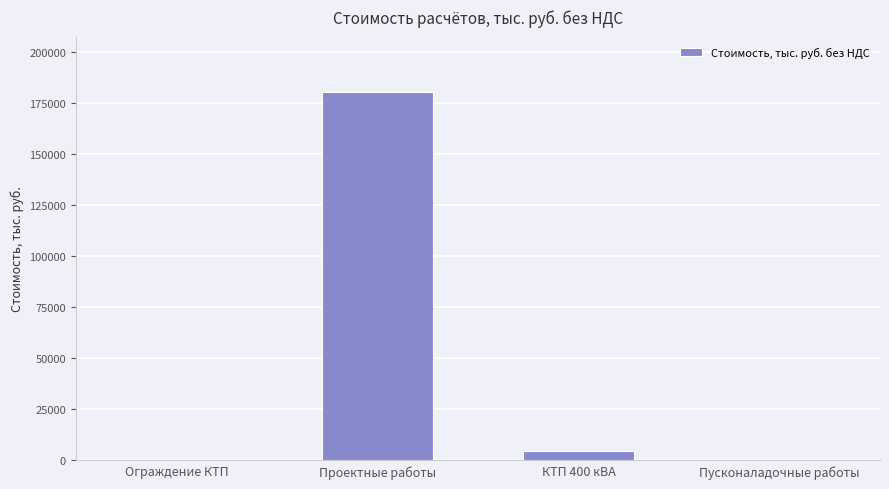

Does the chart contain stacked bars?

No